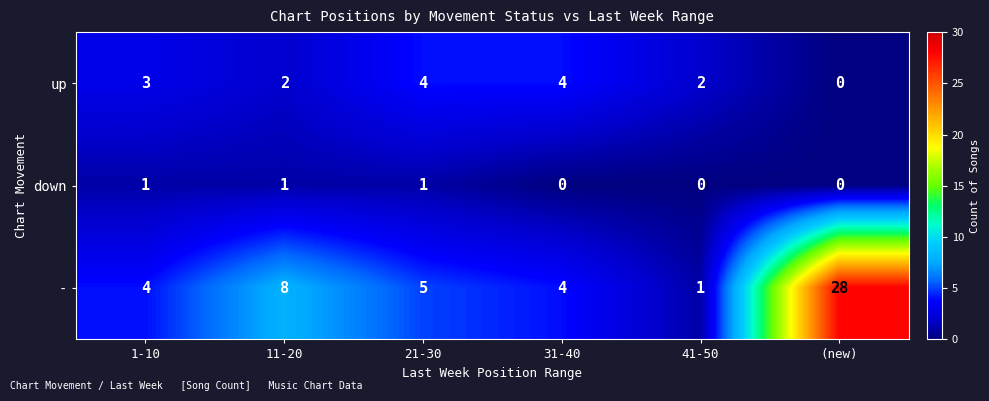

Which series has the widest spread of values?

-